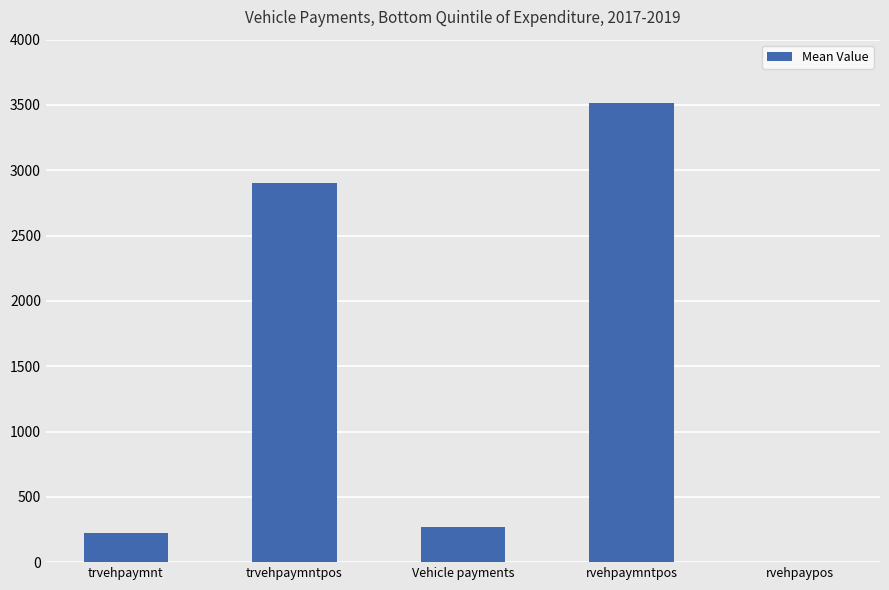

What is the sum of all values?

6917.6